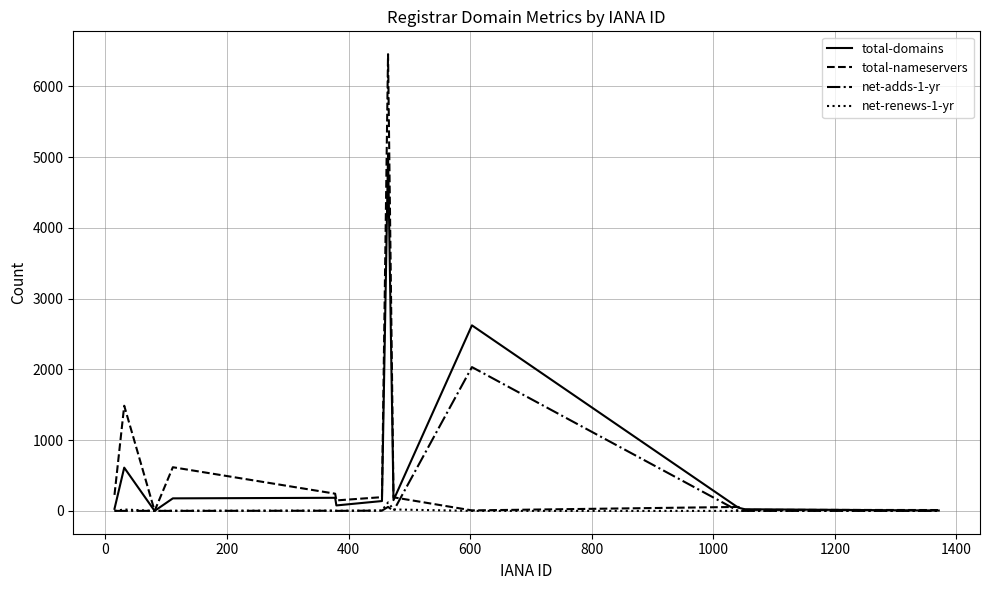

List the series in order of their peak value, highest first.

total-nameservers, total-domains, net-adds-1-yr, net-renews-1-yr